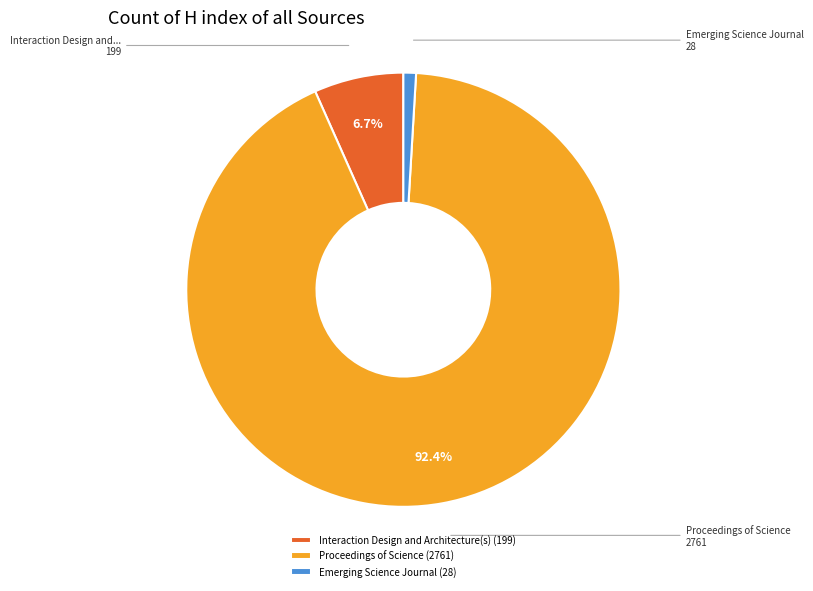

To the nearest percent, what percentage of the pie is Emerging Science Journal?

1%